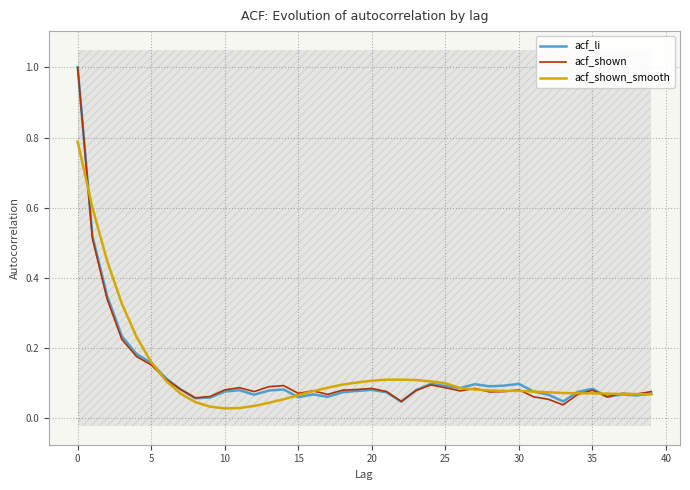

Reading left to right, list all the values displayed in this chart.

acf_li: 1.0	0.5	0.3	0.2	0.2	0.2	0.1	0.1	0.1	0.1	0.1	0.1	0.1	0.1	0.1	0.1	0.1	0.1	0.1	0.1	0.1	0.1	0.0	0.1	0.1	0.1	0.1	0.1	0.1	0.1	0.1	0.1	0.1	0.0	0.1	0.1	0.1	0.1	0.1	0.1
acf_shown: 1.0	0.5	0.3	0.2	0.2	0.2	0.1	0.1	0.1	0.1	0.1	0.1	0.1	0.1	0.1	0.1	0.1	0.1	0.1	0.1	0.1	0.1	0.0	0.1	0.1	0.1	0.1	0.1	0.1	0.1	0.1	0.1	0.1	0.0	0.1	0.1	0.1	0.1	0.1	0.1
acf_shown_smooth: 0.8	0.6	0.4	0.3	0.2	0.2	0.1	0.1	0.0	0.0	0.0	0.0	0.0	0.0	0.1	0.1	0.1	0.1	0.1	0.1	0.1	0.1	0.1	0.1	0.1	0.1	0.1	0.1	0.1	0.1	0.1	0.1	0.1	0.1	0.1	0.1	0.1	0.1	0.1	0.1